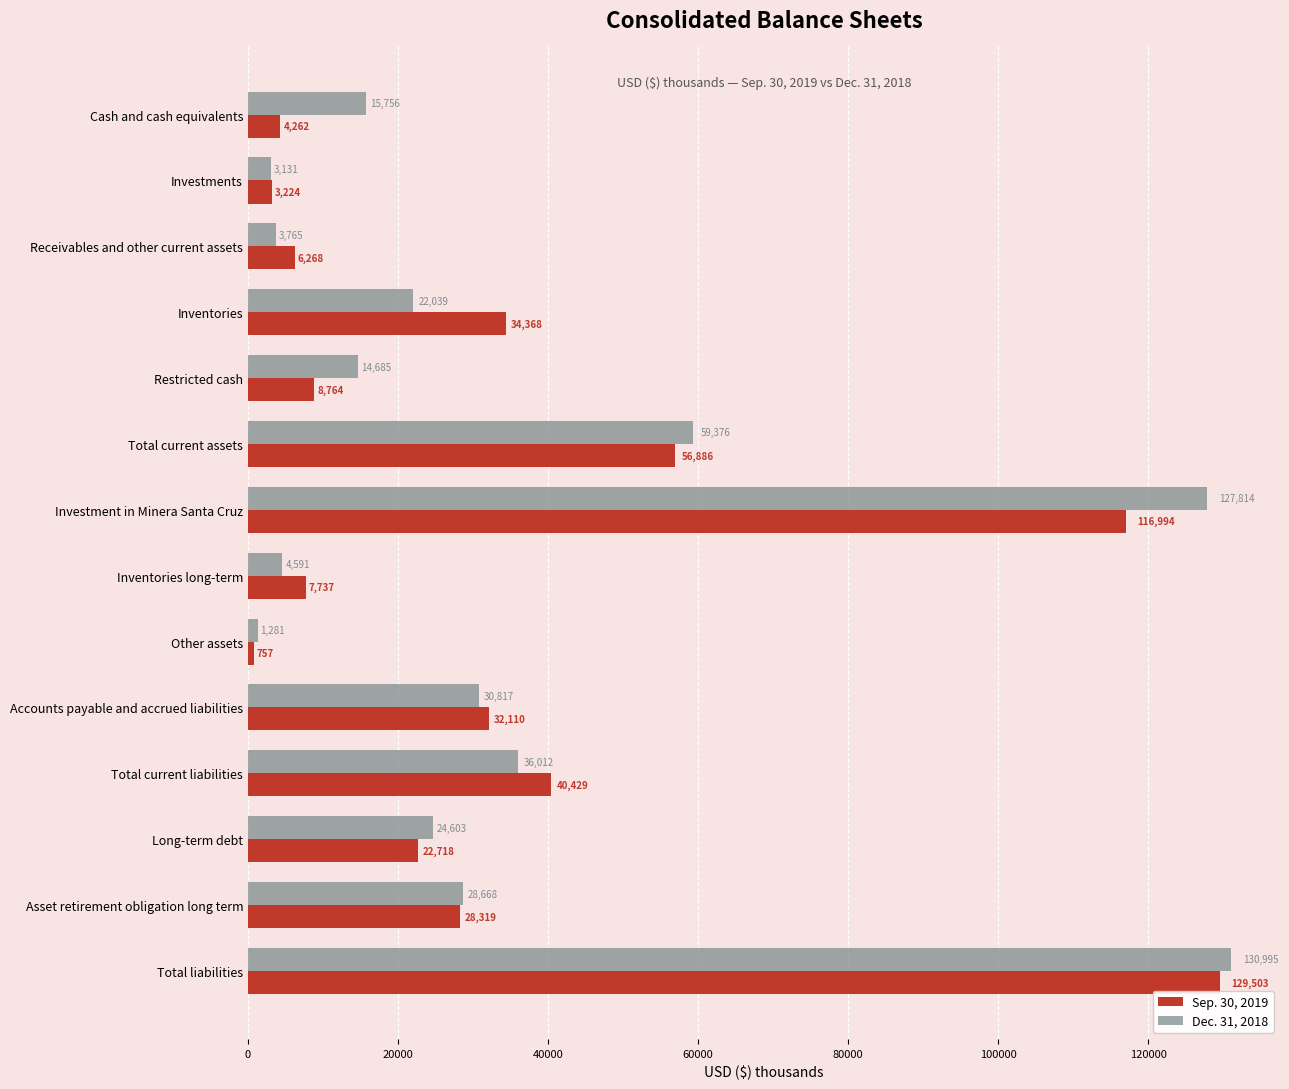

The value of Dec. 31, 2018 at Cash and cash equivalents is 15756. True or false?

True